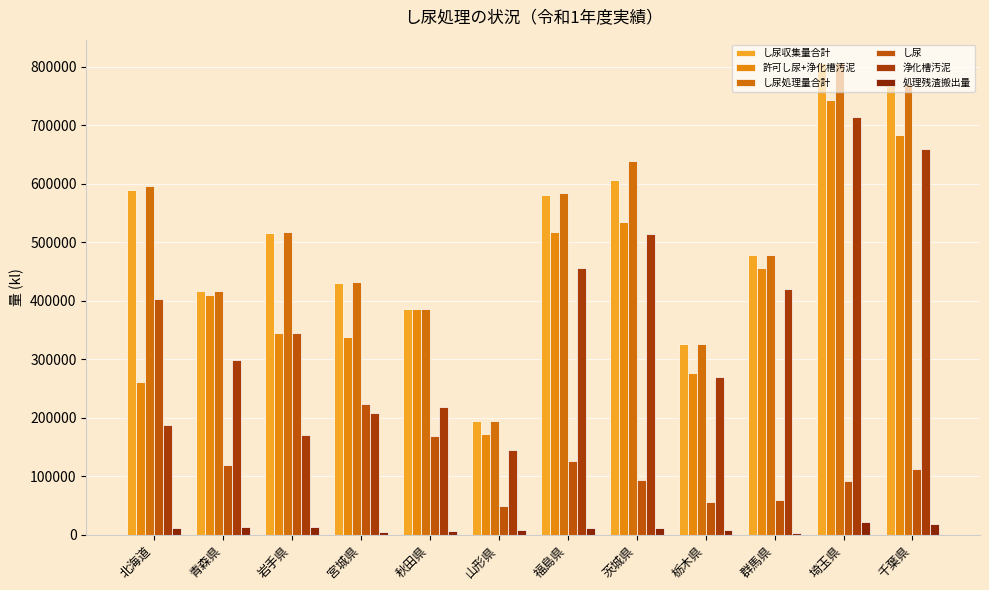

At which category is the sum across all series the highest?

埼玉県